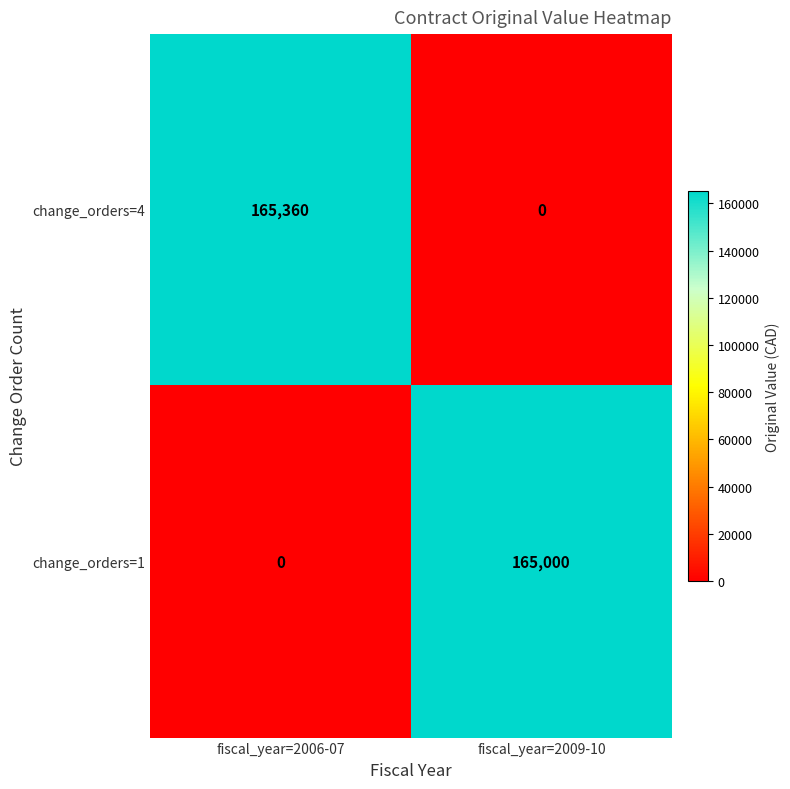

Reading left to right, extract all data points from this chart.

change_orders=4: 165360	0
change_orders=1: 0	165000